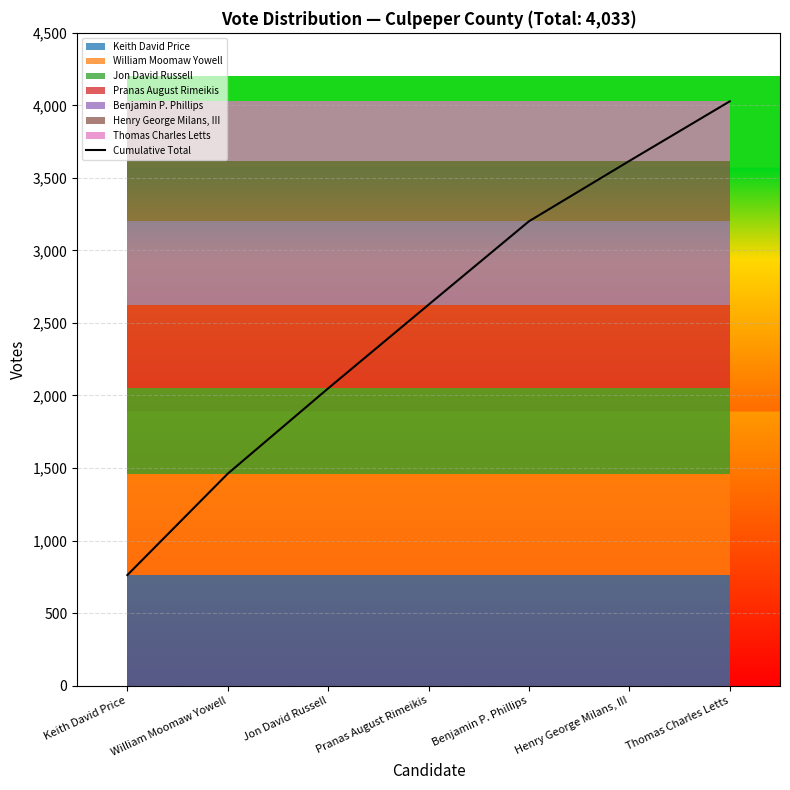

How many lines are shown in the chart?

1